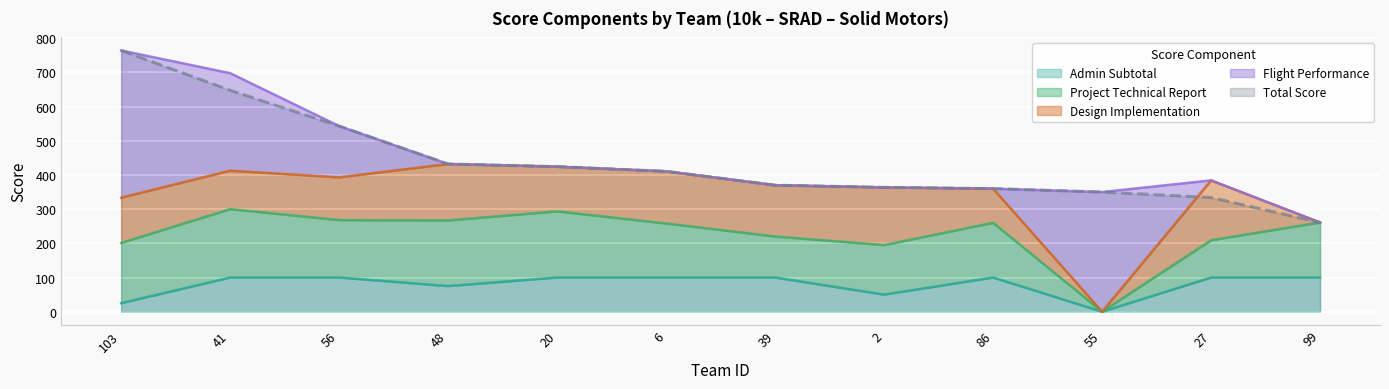

Which series has the largest range (max minus min)?

Total Score